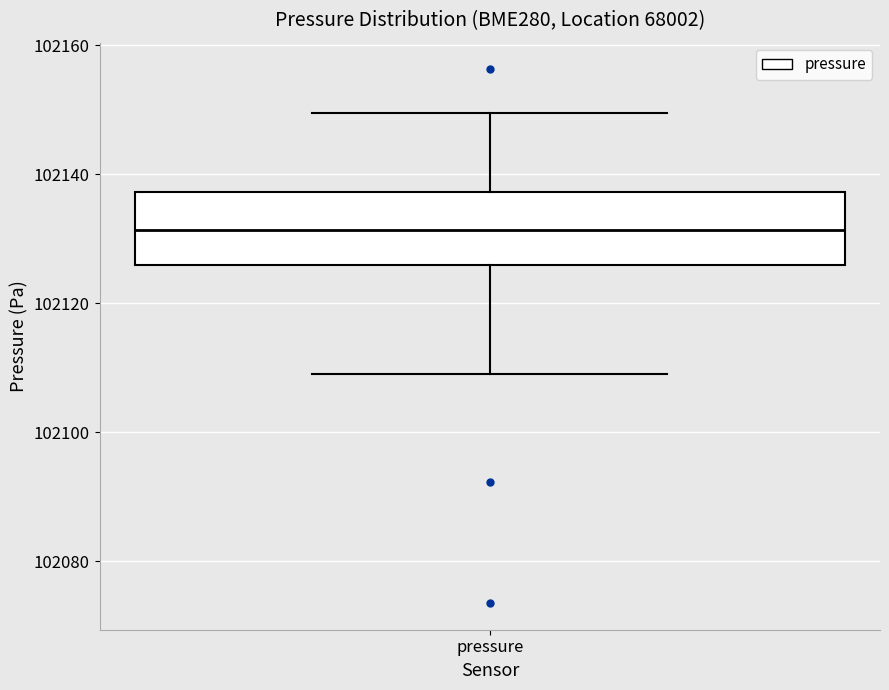

Transcribe this box plot: give where the median line is, the range the box spans, and where the two whiskers end, as read against the y-axis. The values are not printed on the chart, so give them approximately, as read against the axis.

median 102132, box 102126 to 102138, whiskers 102110 to 102150